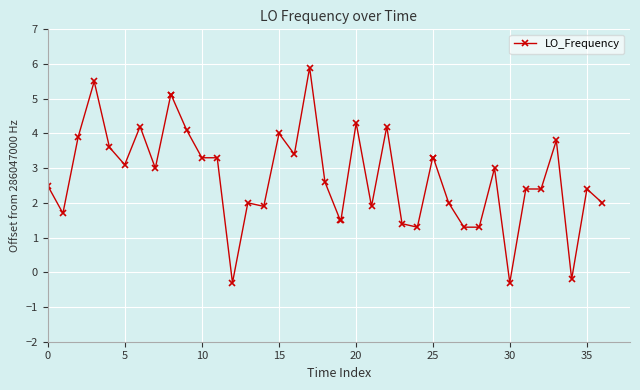

What is the value of the 23rd point from the left?

4.3